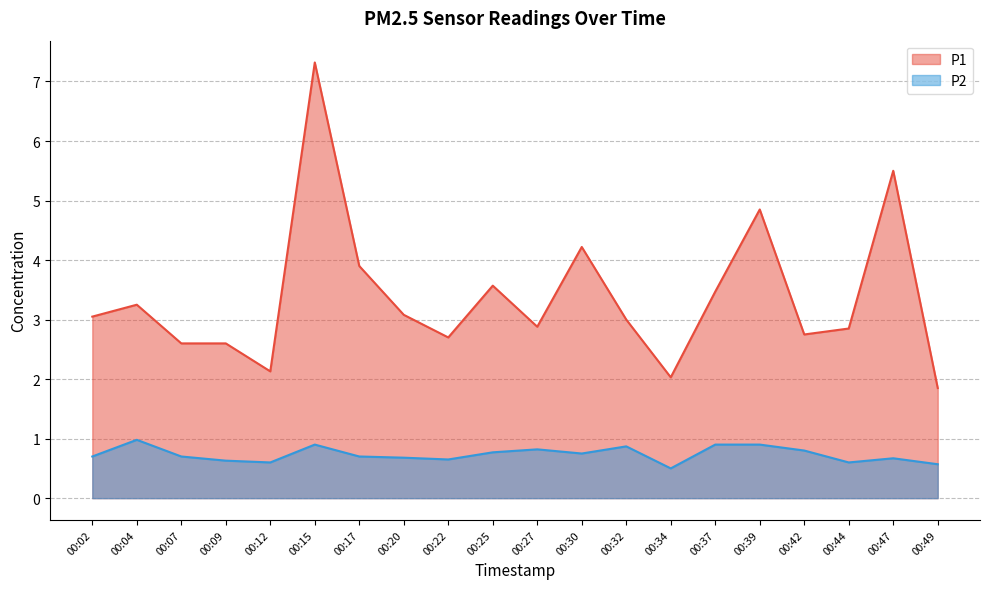

At which label does P1 first exceed 3?

00:02